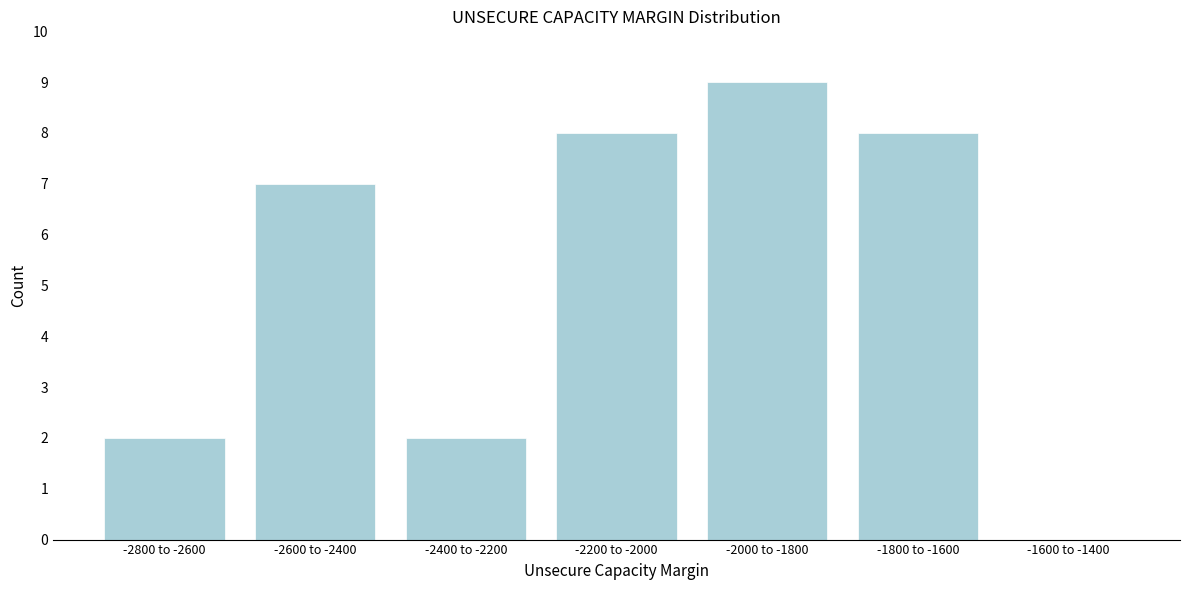

Reading left to right, list all the values displayed in this chart.

-2800 to -2600=2	-2600 to -2400=7	-2400 to -2200=2	-2200 to -2000=8	-2000 to -1800=9	-1800 to -1600=8	-1600 to -1400=0